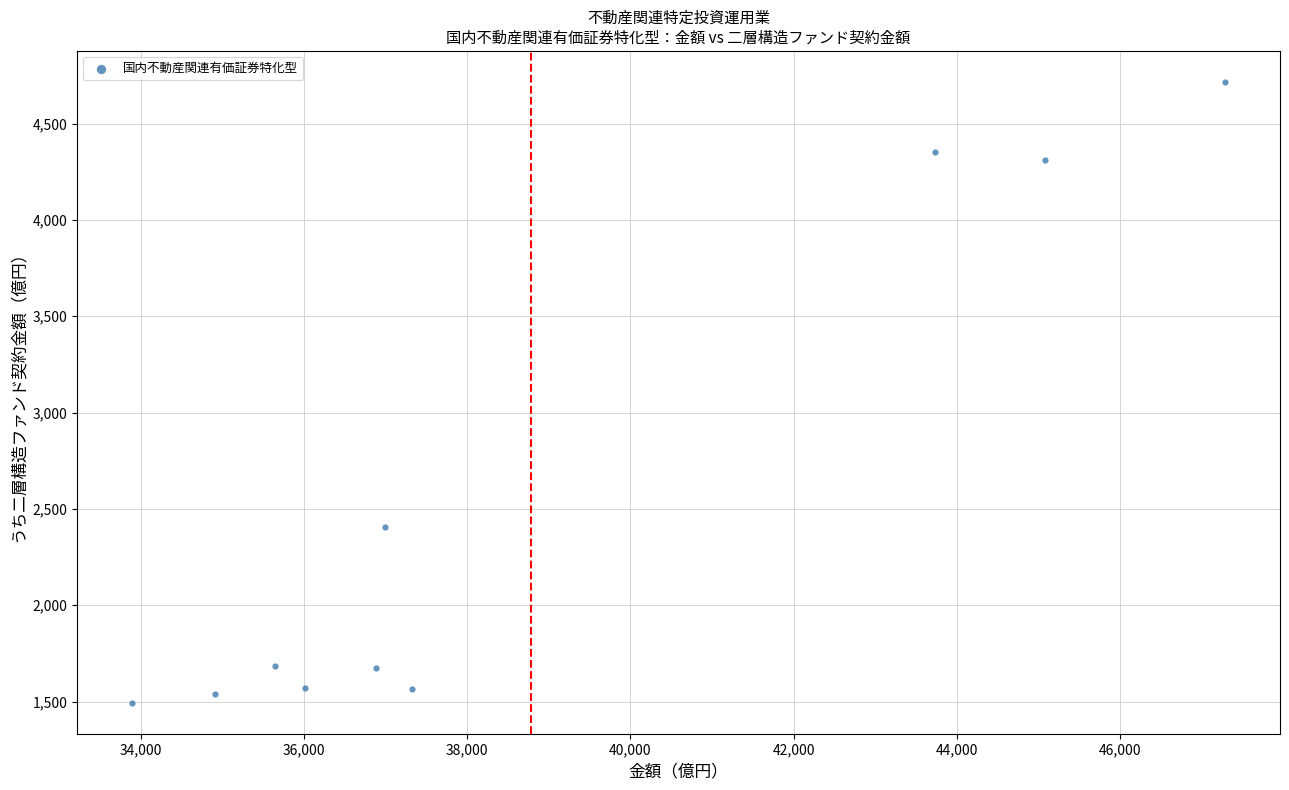

What Y value in the scatter plot is closest to 3104?

2404.4